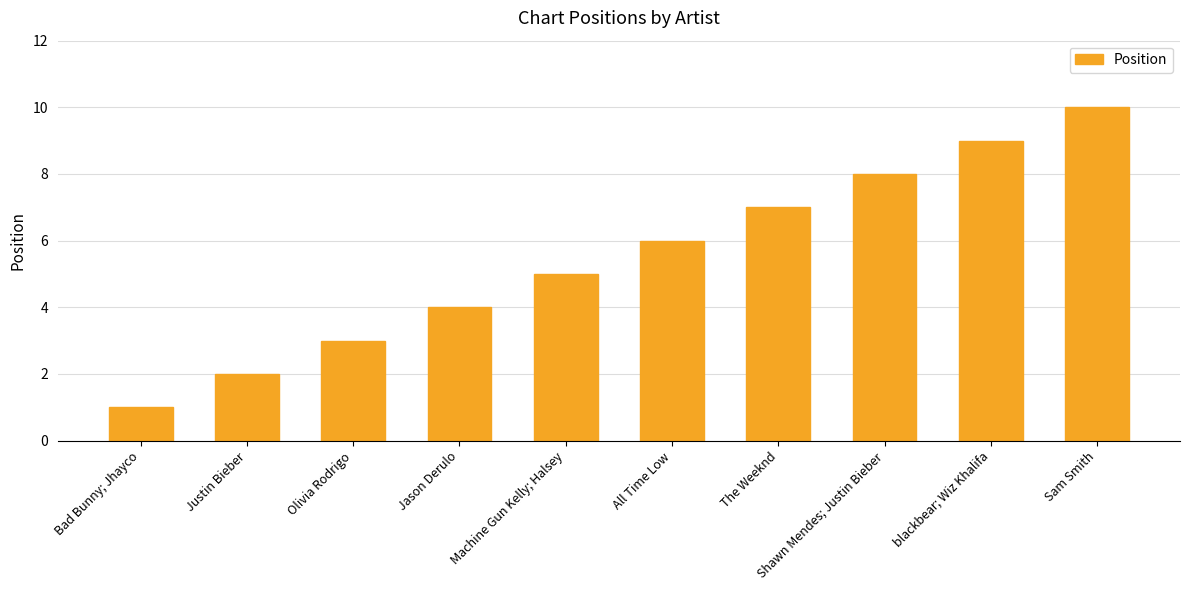

What is the value of the 4th bar from the left?

4